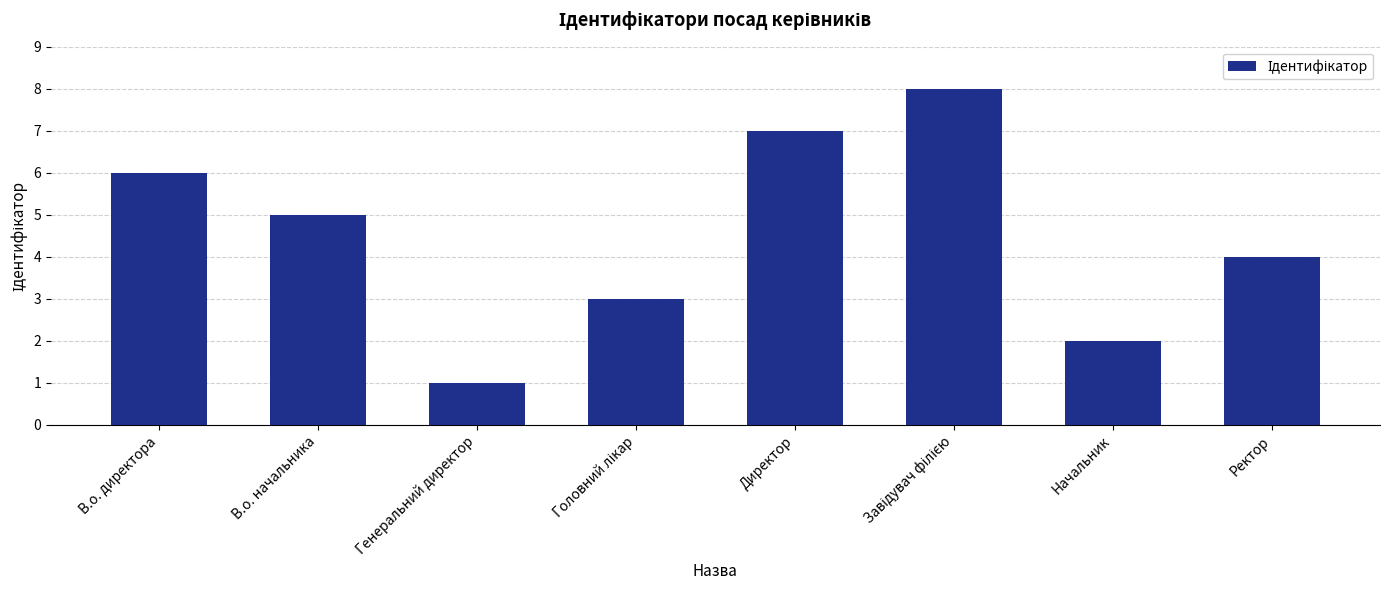

What is the value of the 2nd bar from the left?

5